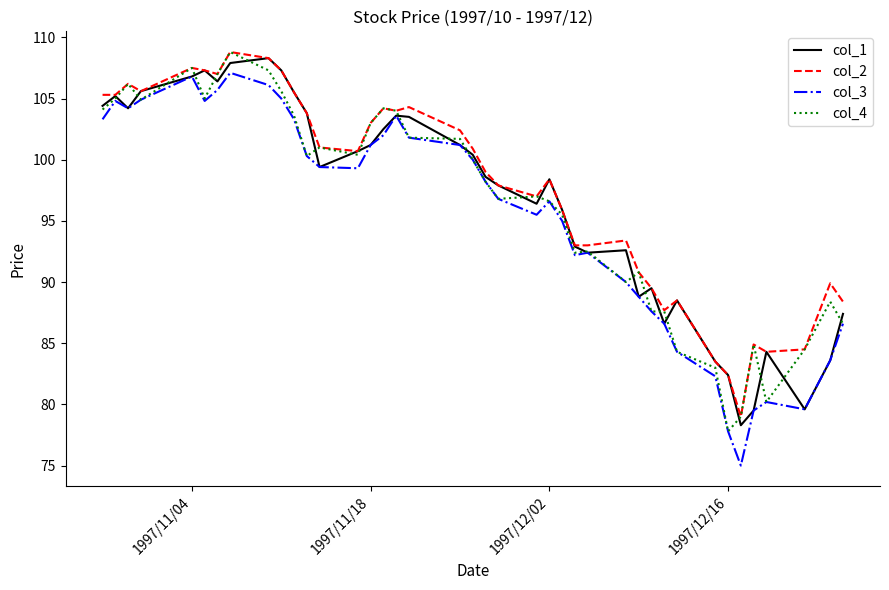

What is the greatest value displayed?

108.8